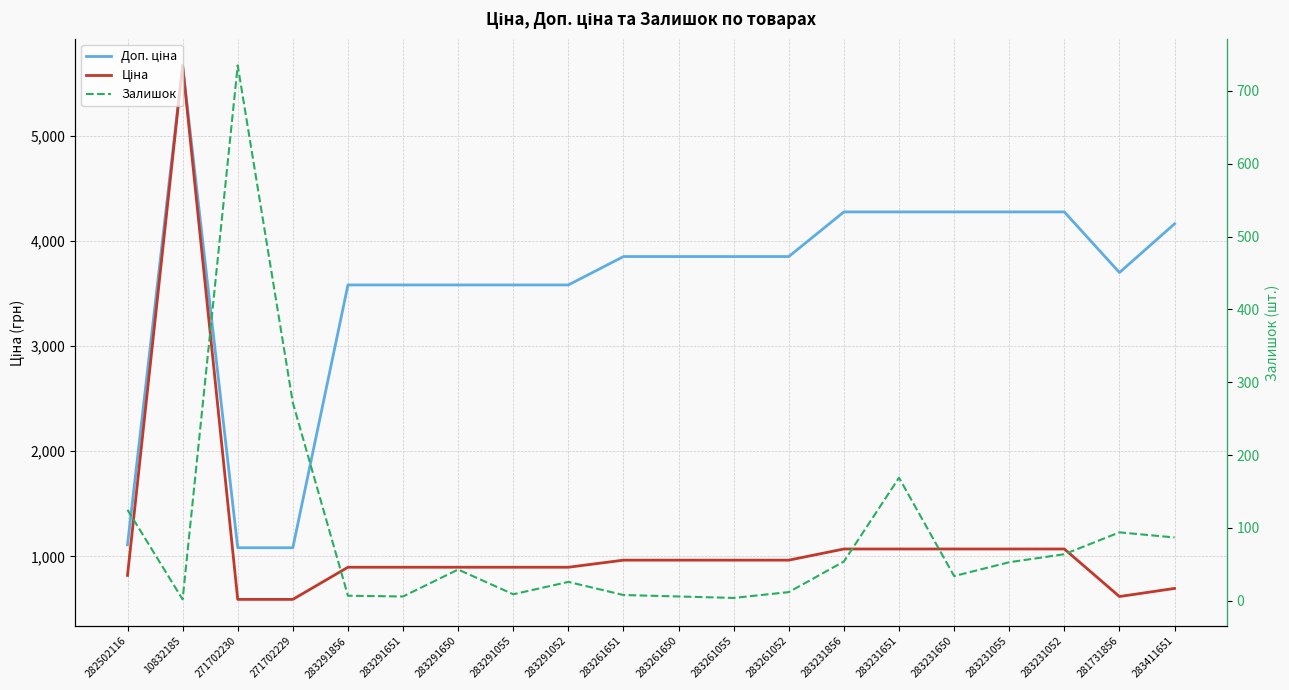

What is the difference between the maximum and minimum values in the Ціна series?

5083.9